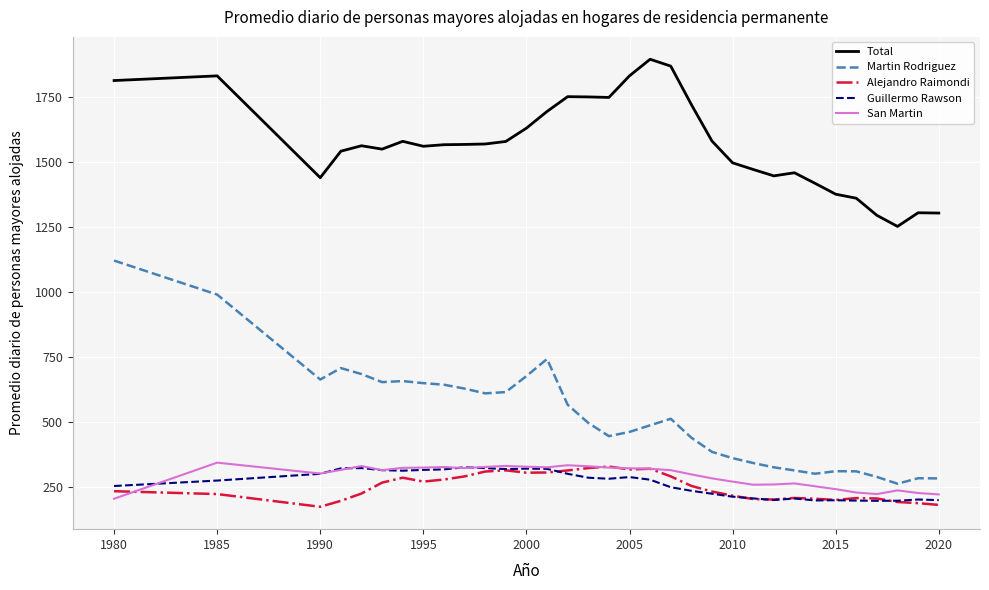

True or false: Martin Rodriguez and San Martin intersect in this chart.

False